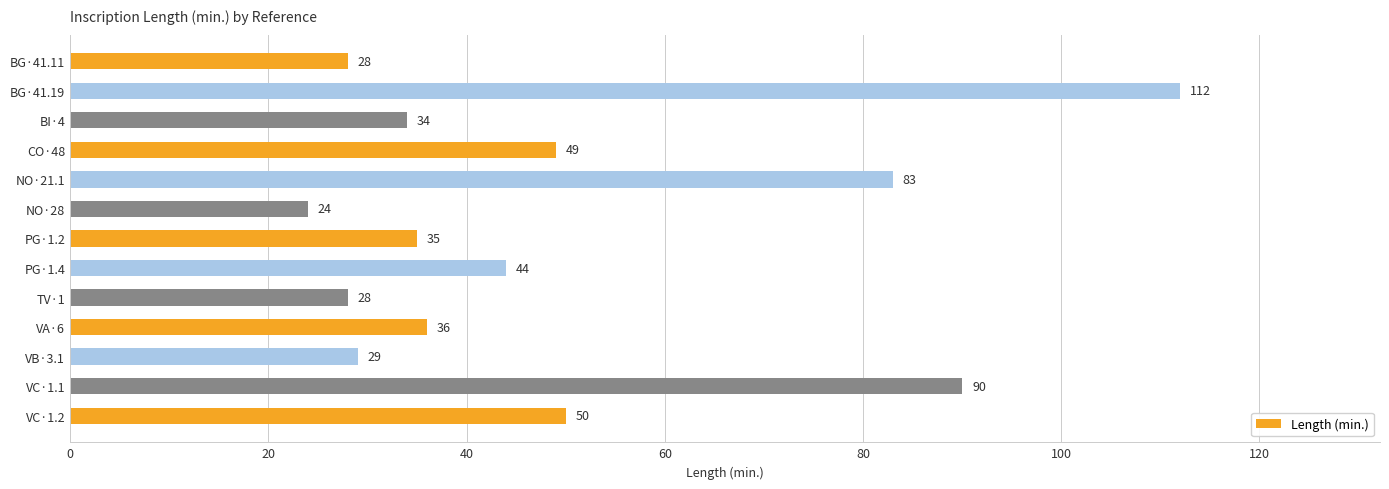

Reading top to bottom, list all the values displayed in this chart.

28	112	34	49	83	24	35	44	28	36	29	90	50